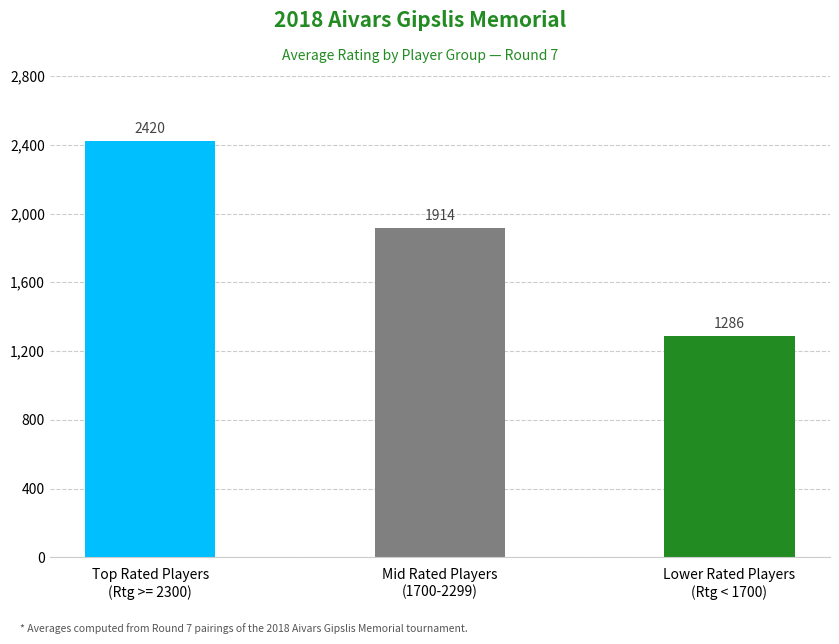

Between Mid Rated Players
(1700-2299) and Lower Rated Players
(Rtg < 1700), which is larger?

Mid Rated Players
(1700-2299)